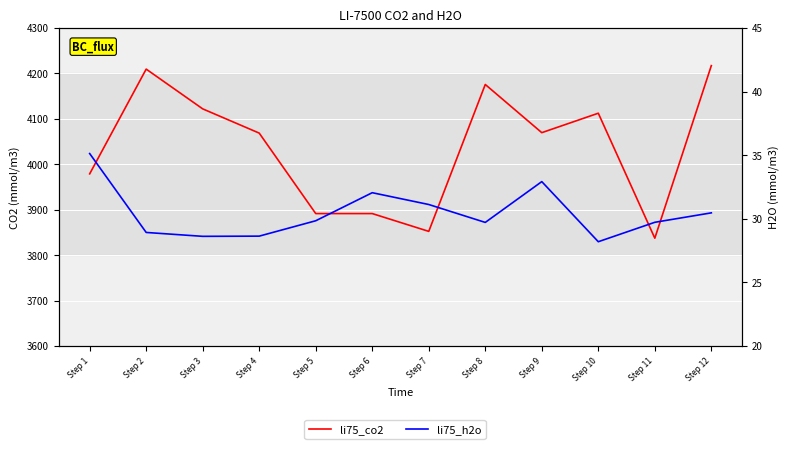

The li75_h2o series shows 32.9 at Step 9. True or false?

True